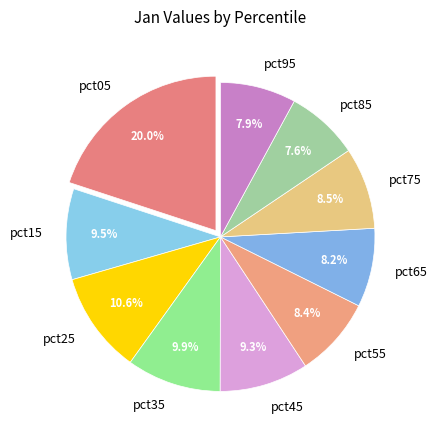

Combined, what portion of the pie is pct15 and pct95?

17.4%